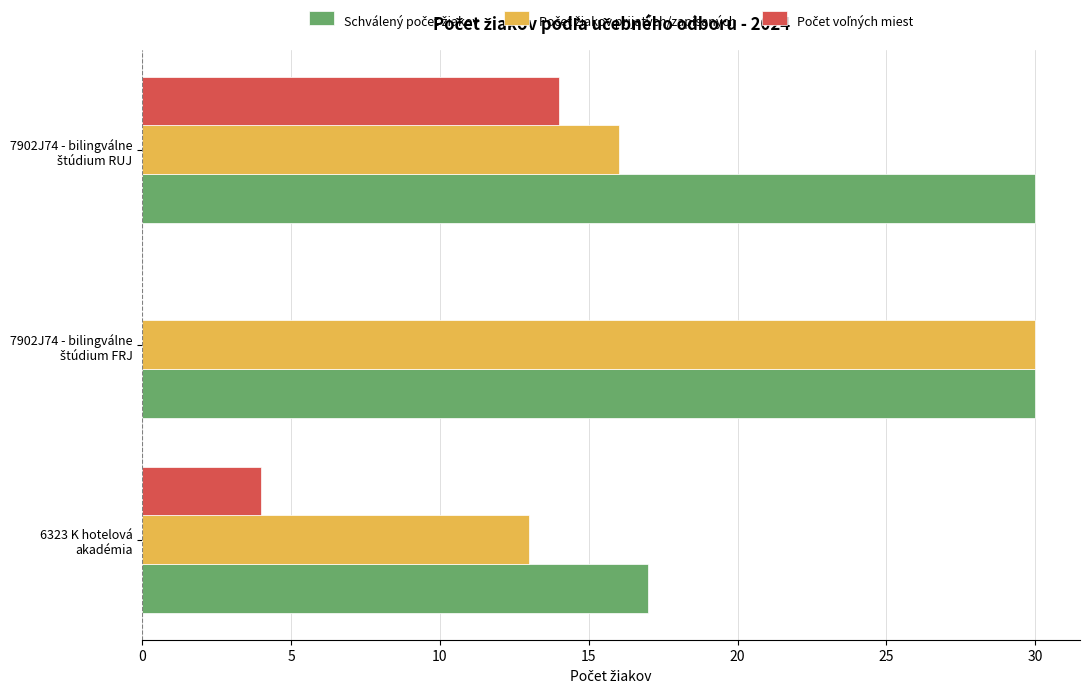

What is the greatest value displayed?

30